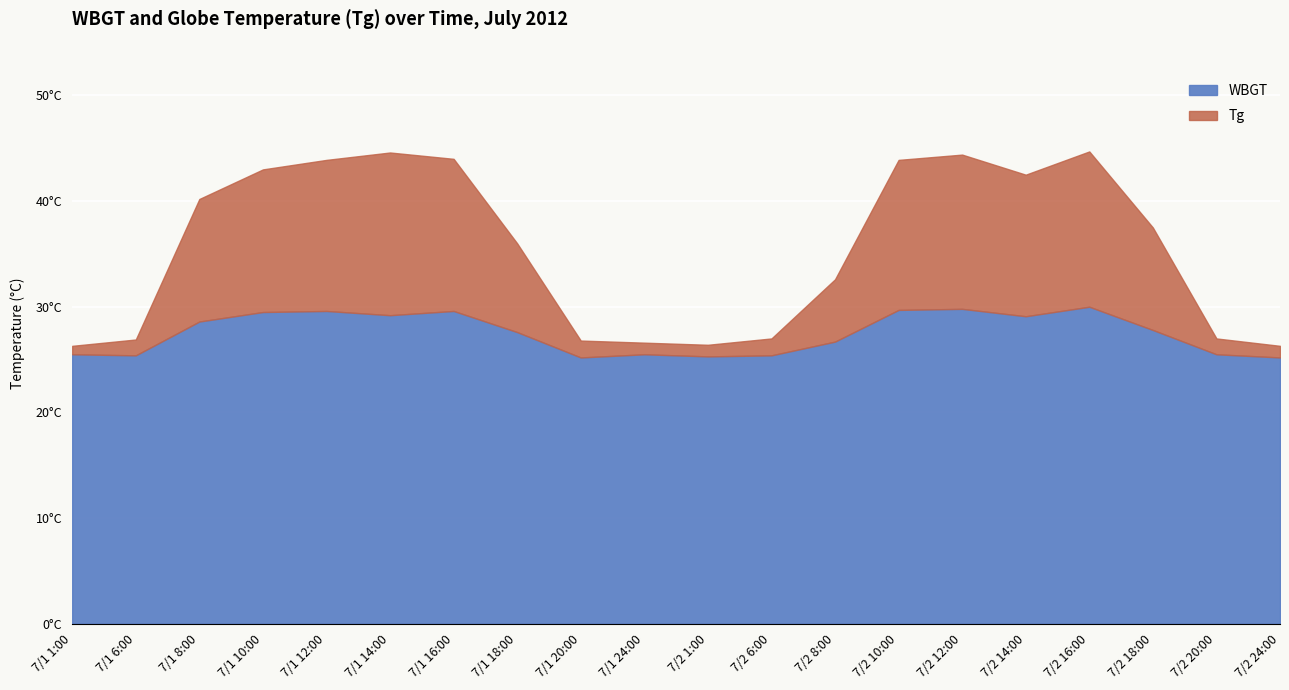

At which label does Tg reach its peak?

7/2 16:00